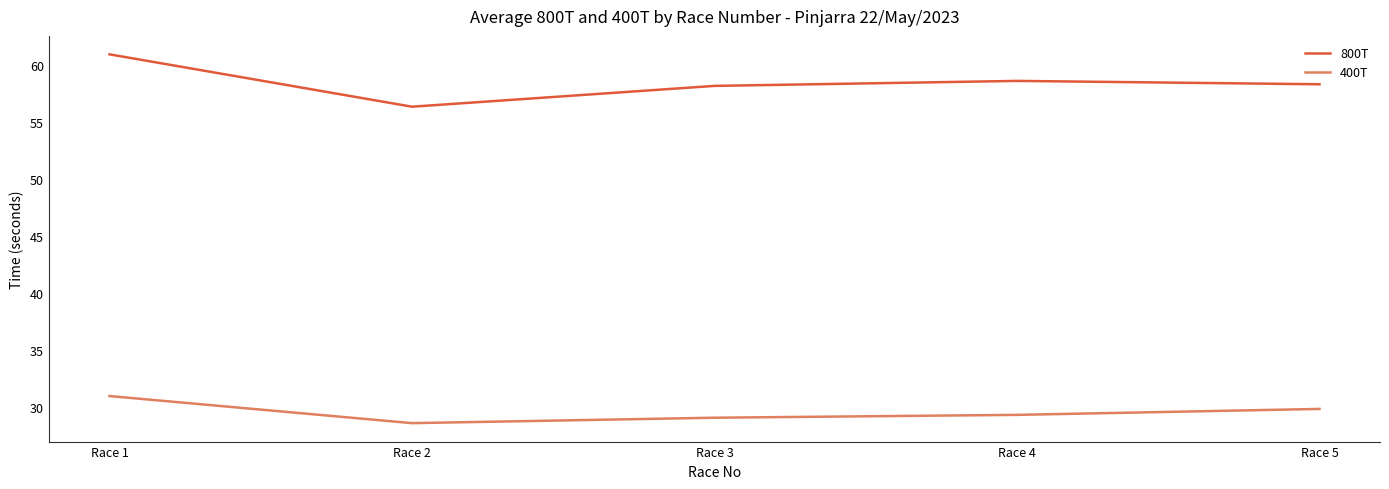

Where is the first local minimum for 400T?

Race 2